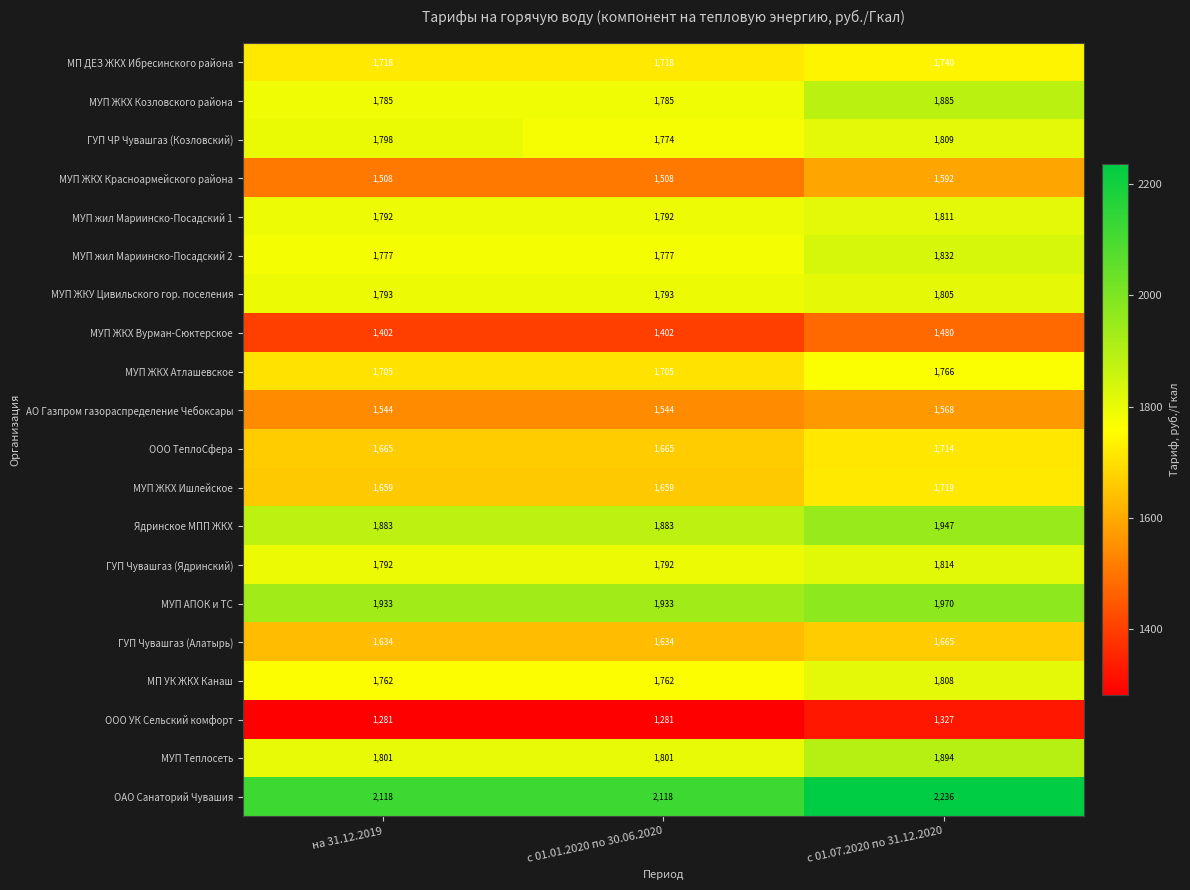

How many distinct data groups are displayed?

20